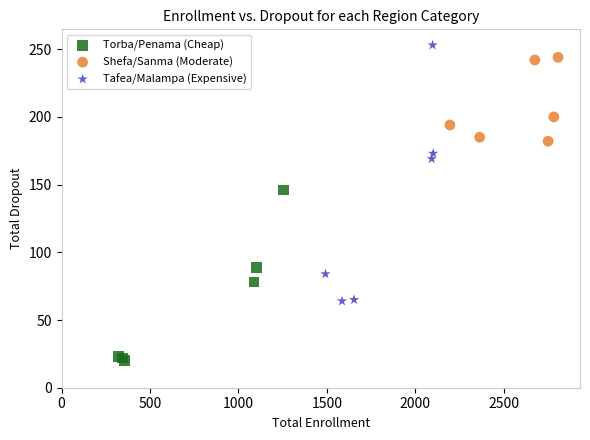

Which series contains the lowest Y value?

Torba/Penama (Cheap)